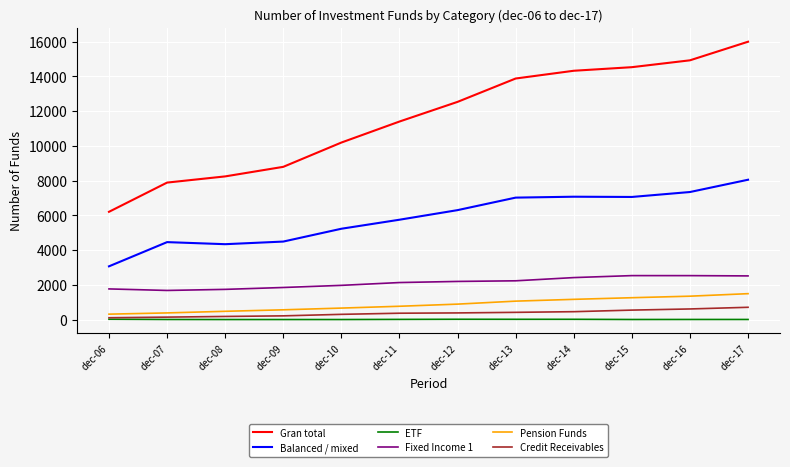

True or false: Gran total and Balanced / mixed cross at least once.

False